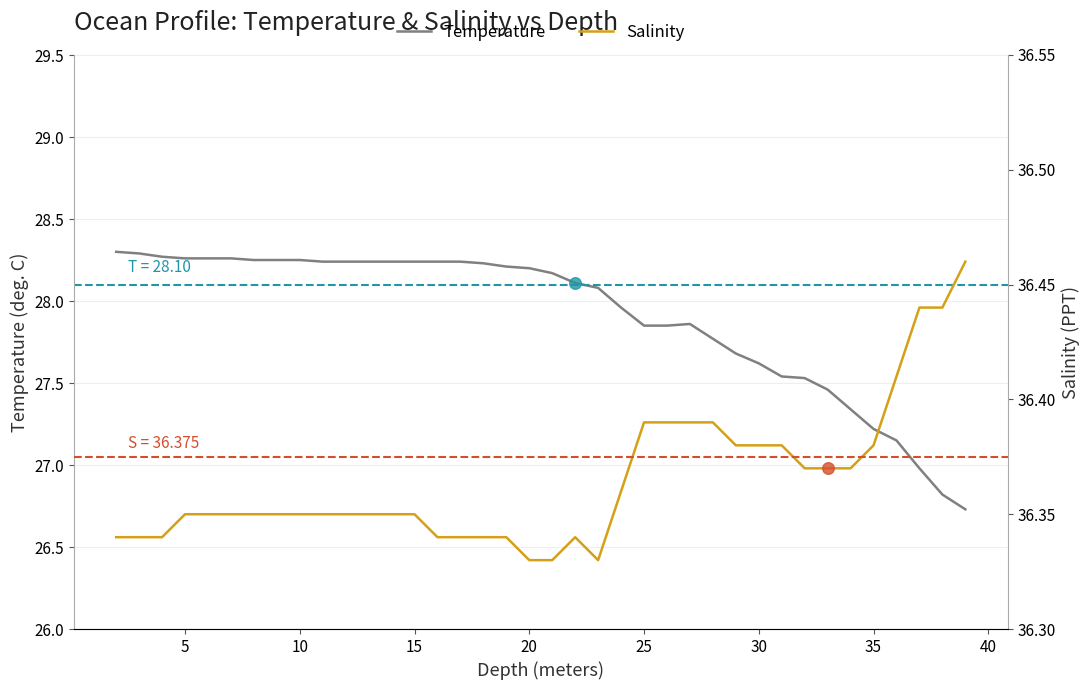

What is the minimum value for Temperature?

26.7